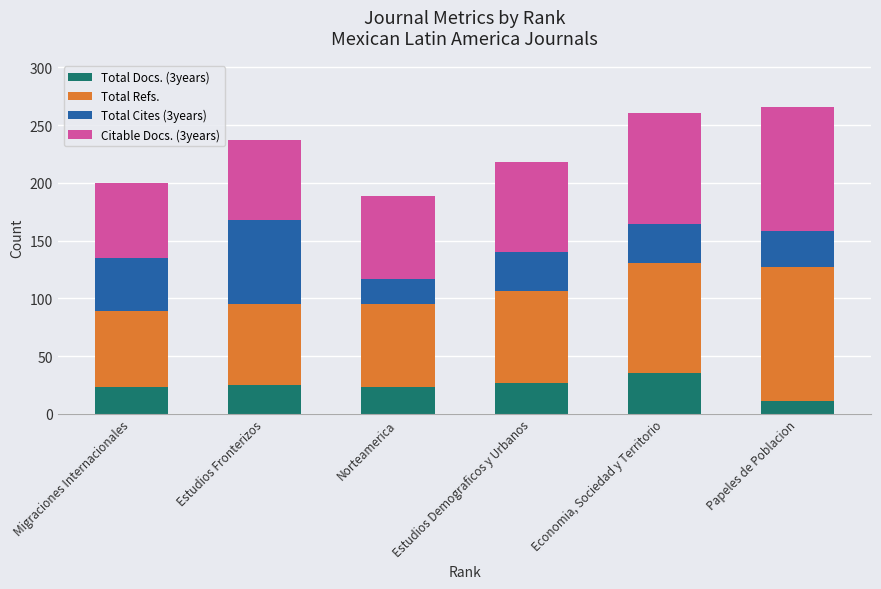

Reading left to right, list the values for the Total Docs. (3years) series.

Migraciones Internacionales=23	Estudios Fronterizos=25	Norteamerica=23	Estudios Demograficos y Urbanos=27	Economia, Sociedad y Territorio=35	Papeles de Poblacion=11